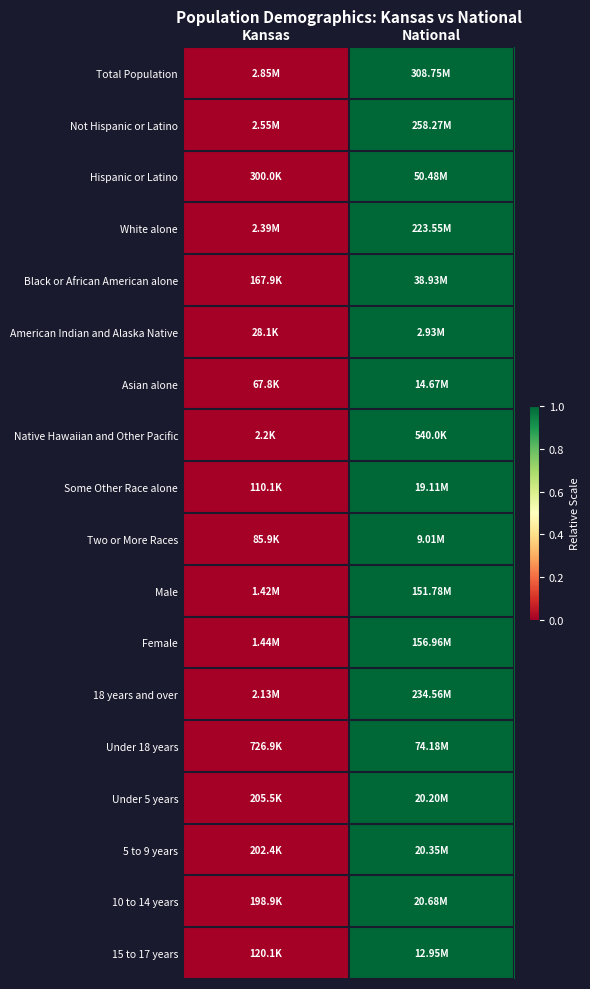

Which series has the largest total across all categories?

Total Population